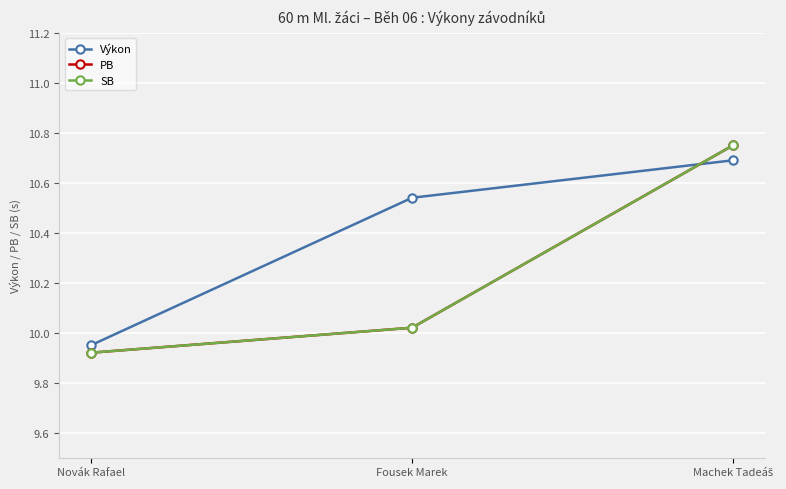

Is this an area chart (filled region under the line)?

No